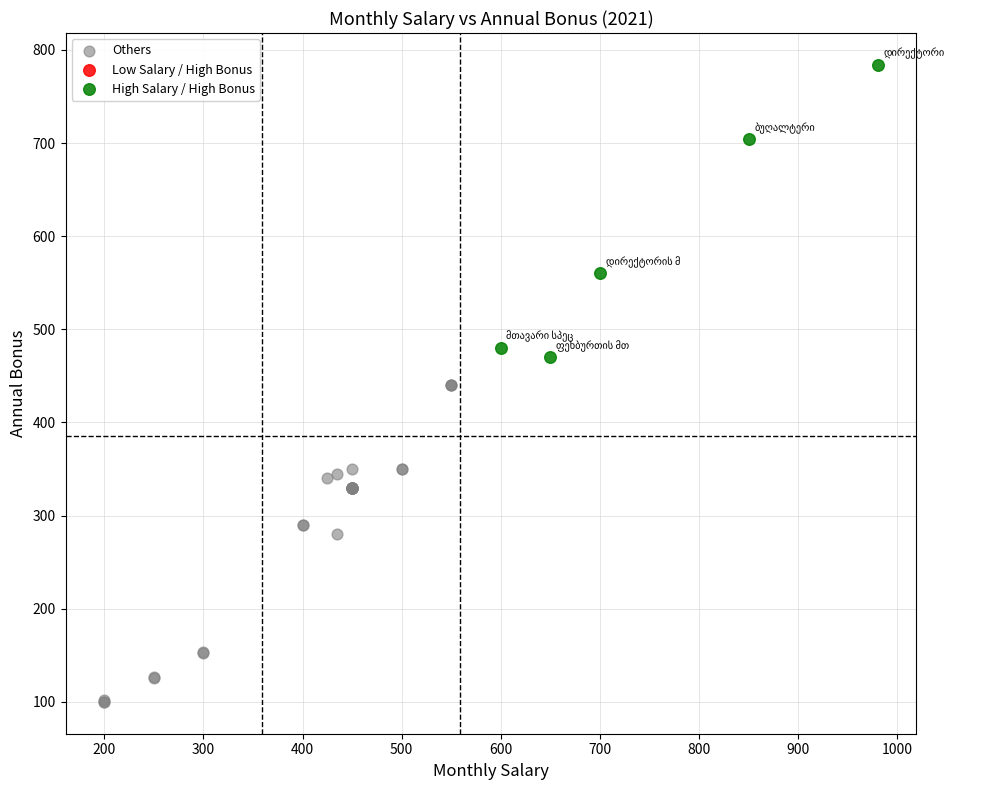

Which series reaches the minimum Y coordinate?

Others